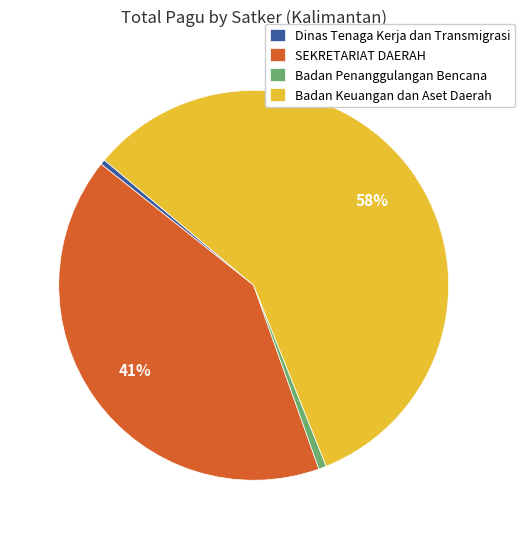

How many segments does this pie chart have?

4